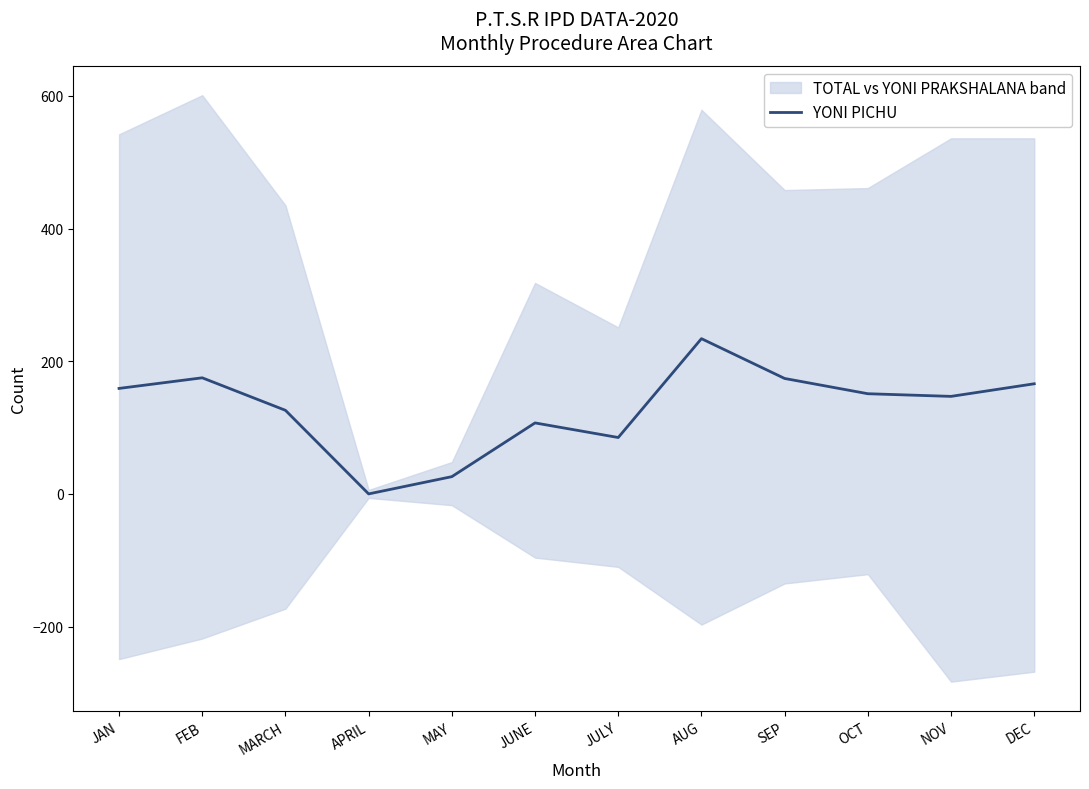

Reading left to right, what are all the values shown in this chart?

JAN=159	FEB=175	MARCH=126	APRIL=0	MAY=26	JUNE=107	JULY=85	AUG=234	SEP=174	OCT=151	NOV=147	DEC=166